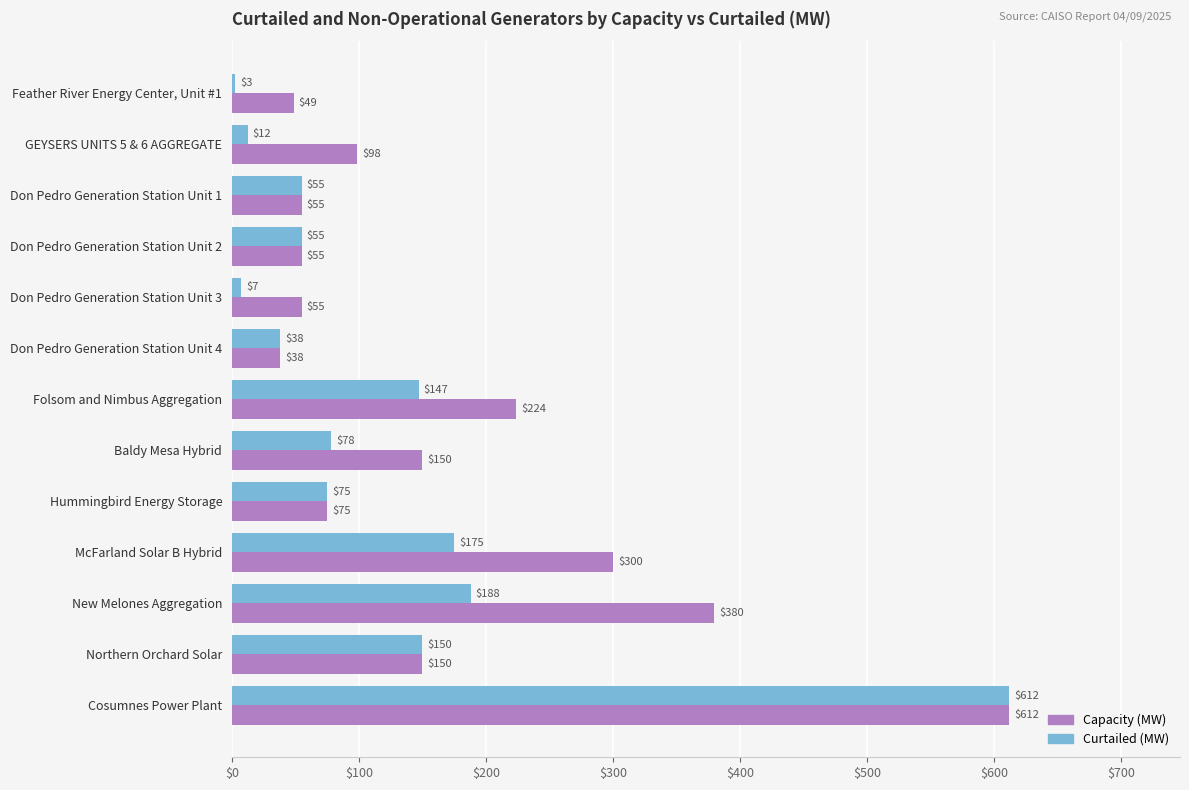

Rank the series by their average value, from lowest to highest.

Curtailed (MW), Capacity (MW)